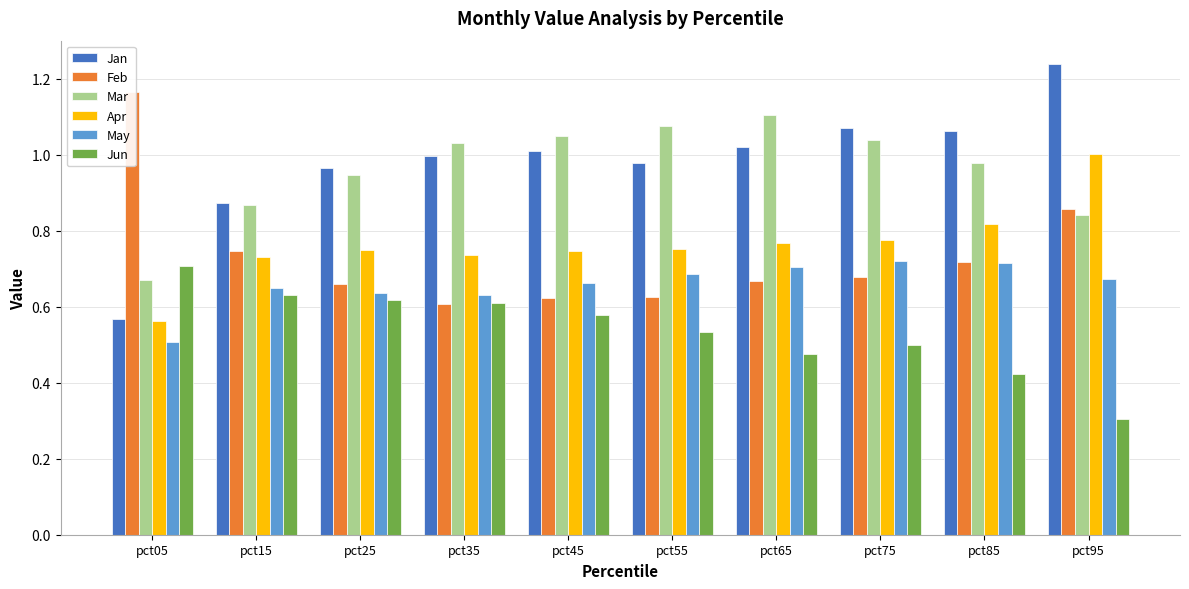

Which series has the largest total across all categories?

Jan